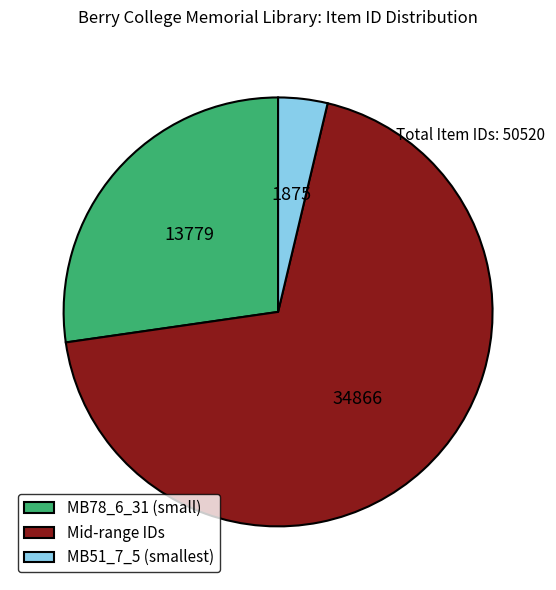

Is there a majority slice in this chart?

Yes